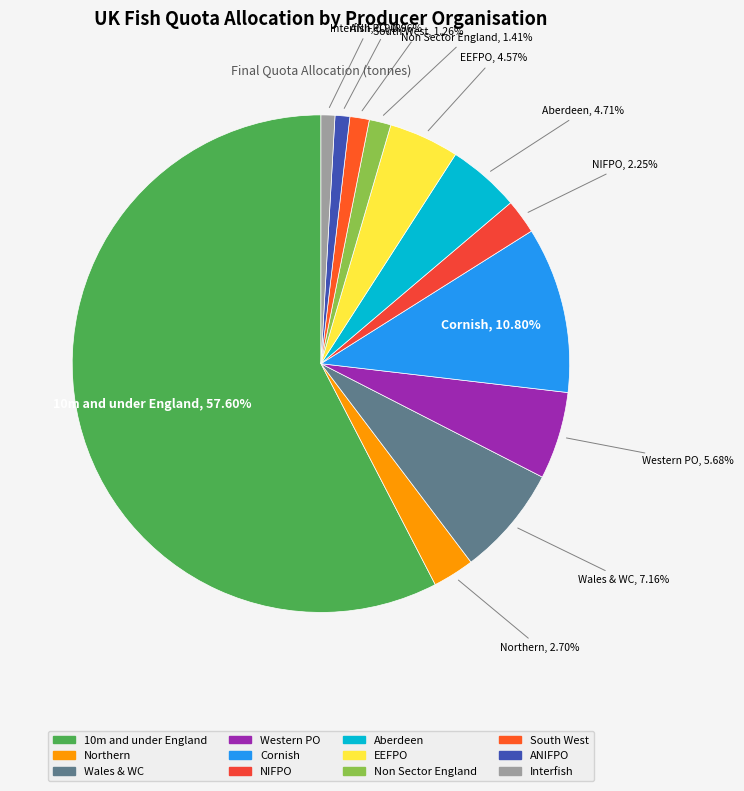

To the nearest percent, what is the average slice percentage?

8%